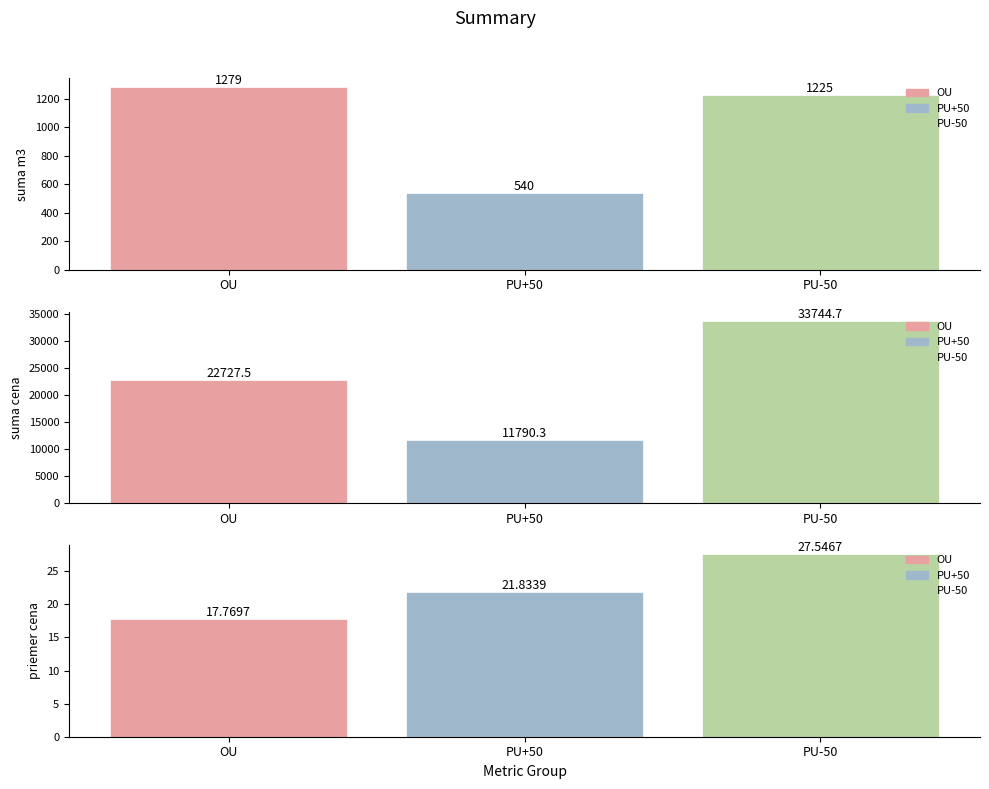

At which label does OU reach its minimum?

priemer cena